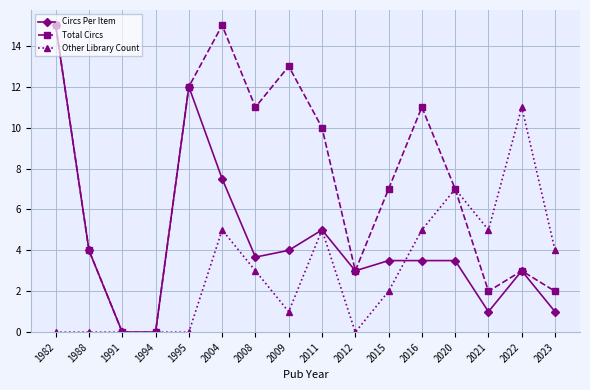

How many data points does each series have?

16